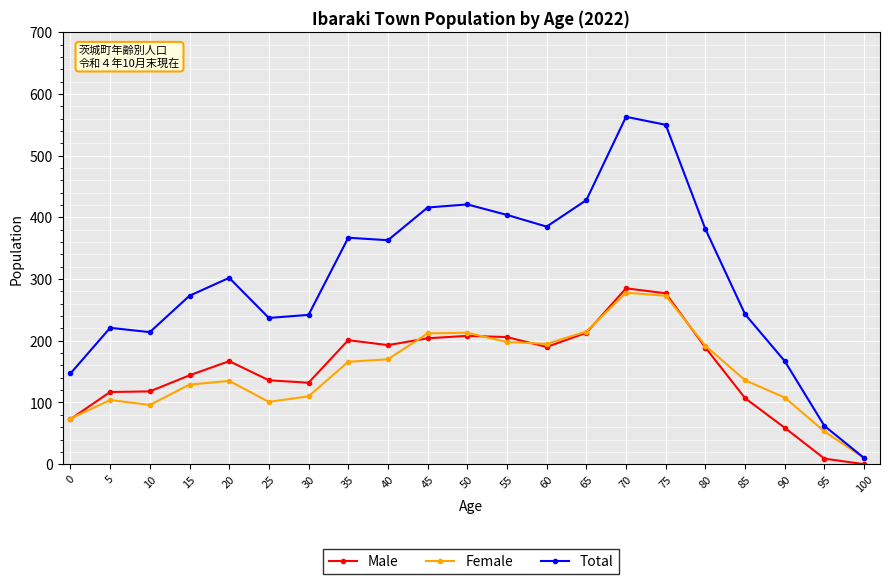

What is the difference between the second highest and minimum values in the Female series?

263